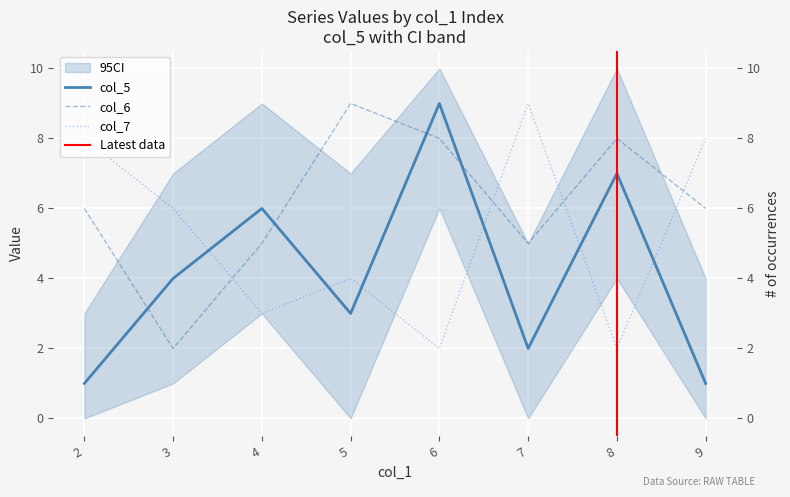

How many col_7 values are between 3 and 8?

5